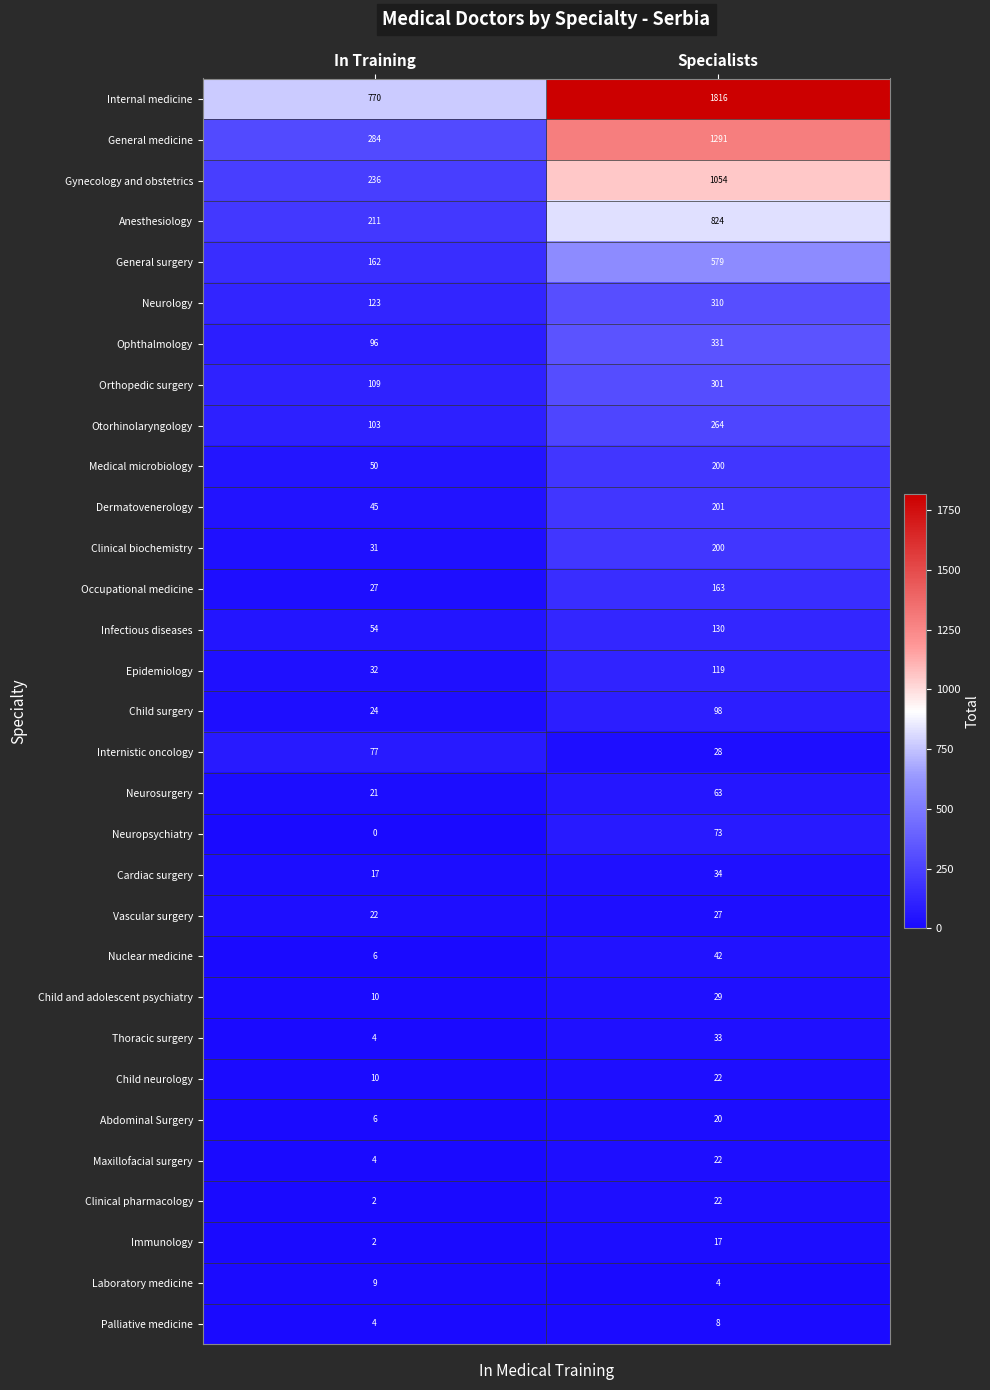

Which series changed the most between In Training and Specialists?

Internal medicine